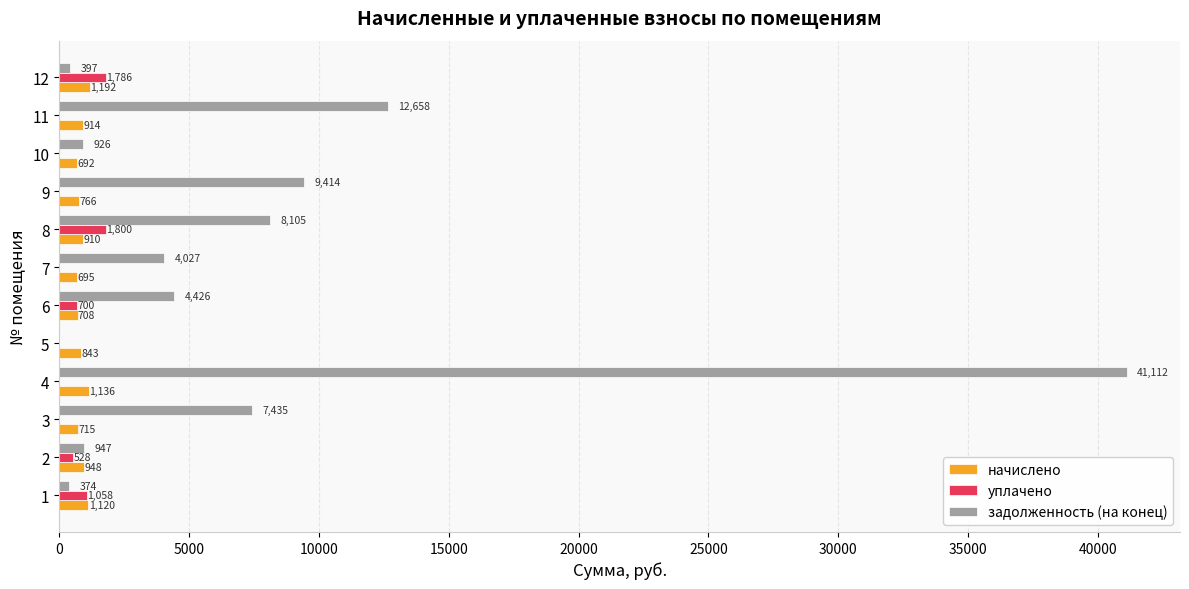

Is the value of начислено at 6 greater than the value of задолженность (на конец) at 4?

No